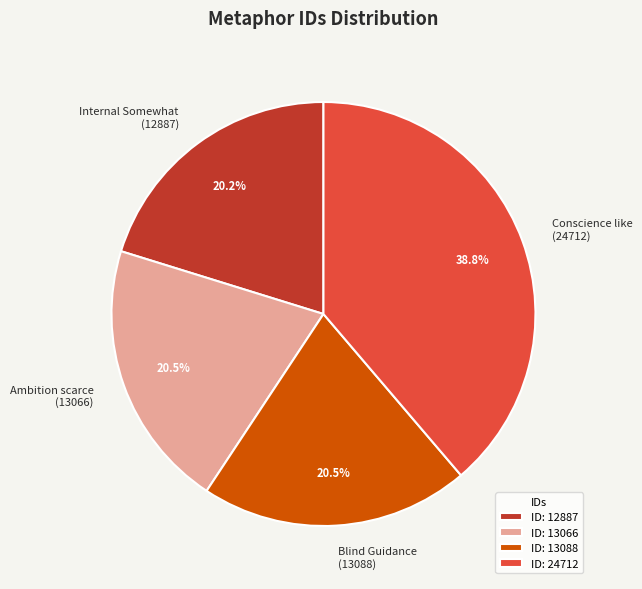

Is there a majority slice in this chart?

No